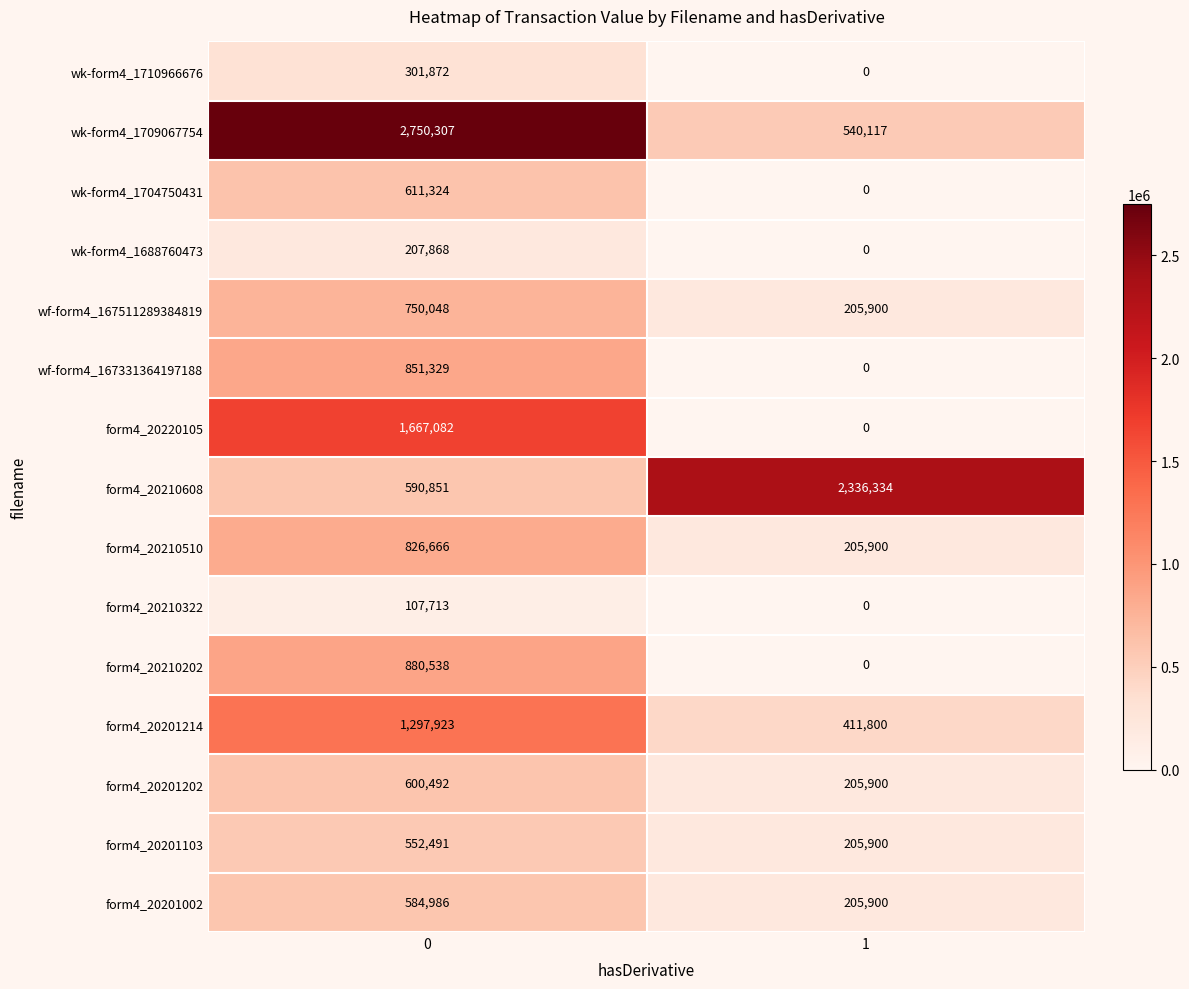

Is it true that wk-form4_1688760473 equals 280057 at 0?

False